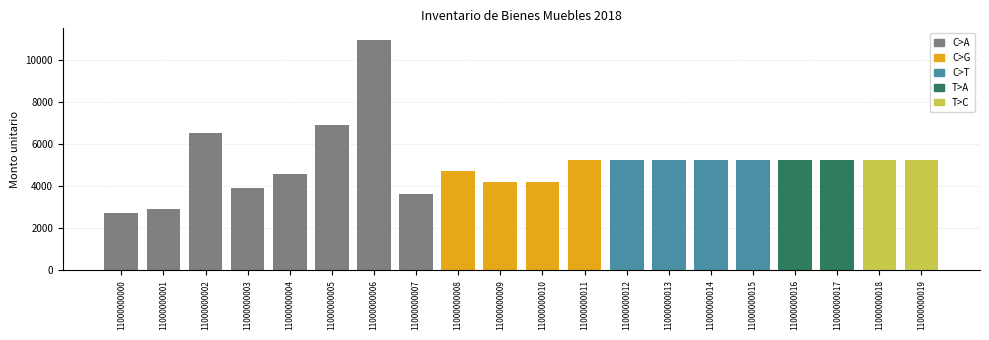

How many values are below 5220?

8